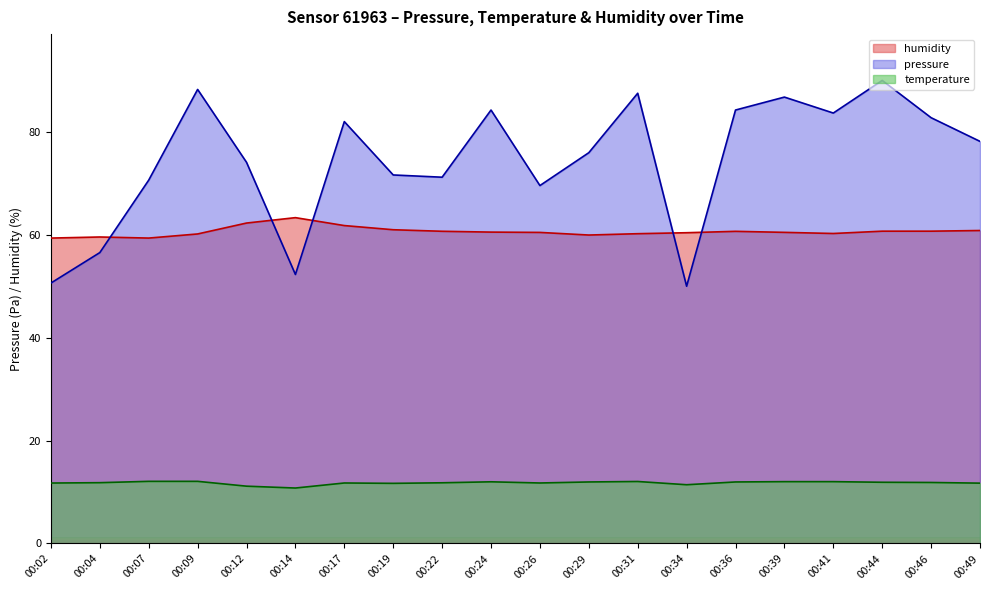

At which category does temperature reach its first local valley?

00:14